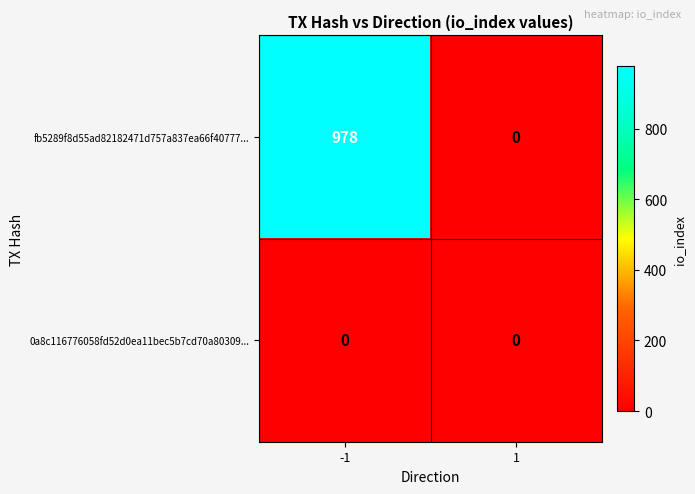

Rank the series by their average value, from highest to lowest.

fb5289f8d55ad82182471d757a837ea66f40777..., 0a8c116776058fd52d0ea11bec5b7cd70a80309...